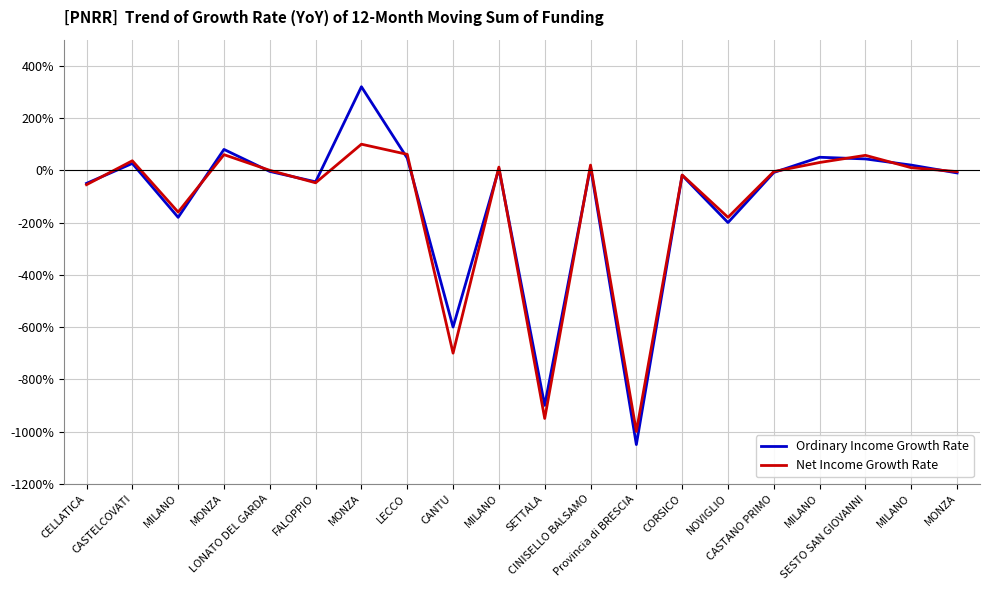

How many lines are shown in the chart?

2